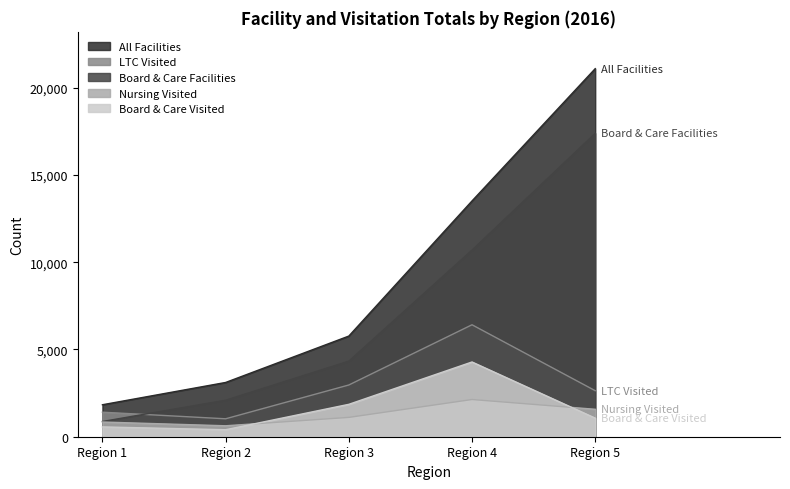

What is the sum of all Nursing Visited values?

6284